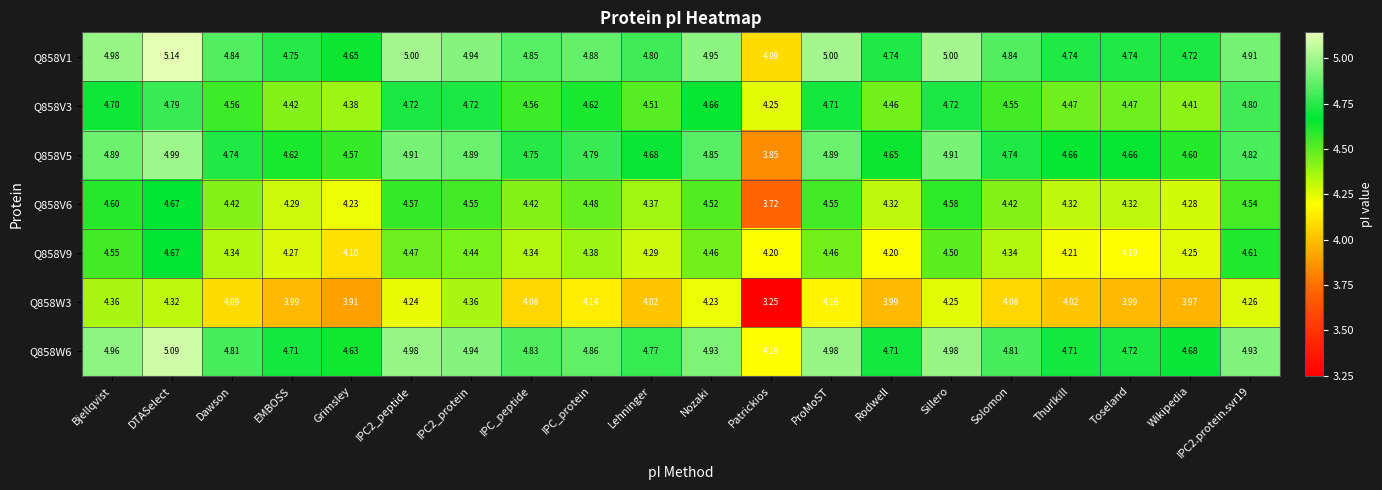

At which category is the sum across all series the highest?

DTASelect